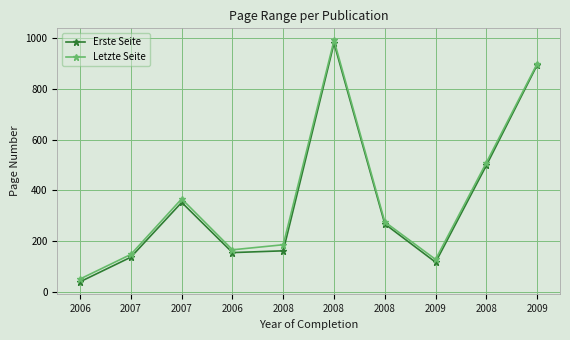

Which category has the highest value across all series?

2008